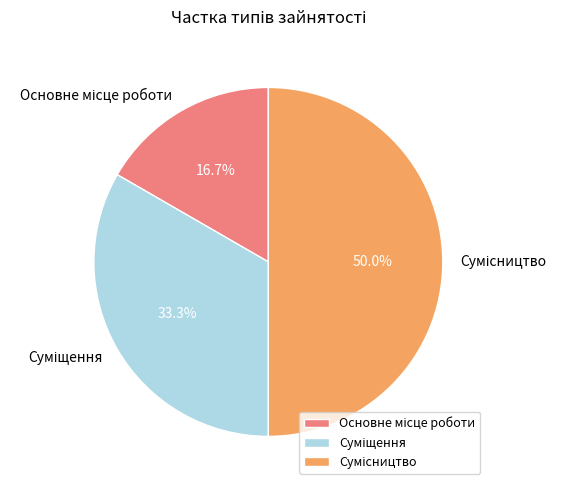

To the nearest percent, what portion does Основне місце роботи represent?

17%